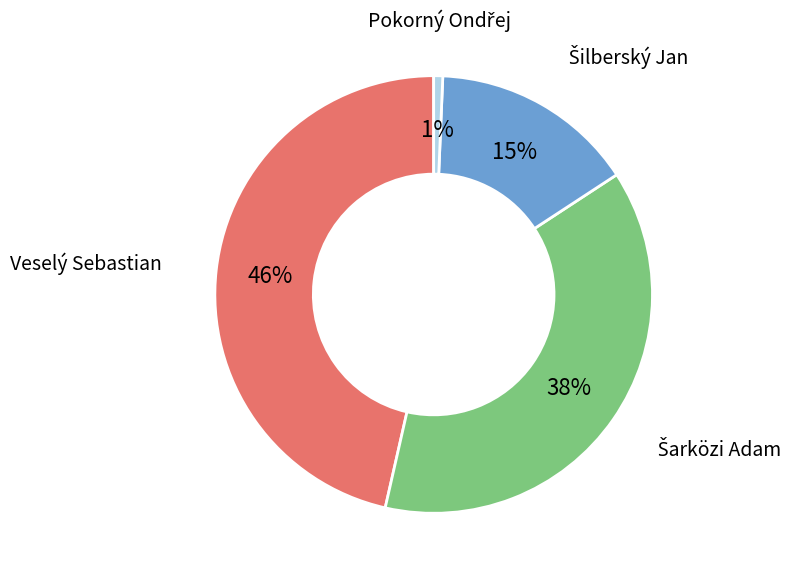

Is there any slice that represents more than half of the pie?

No